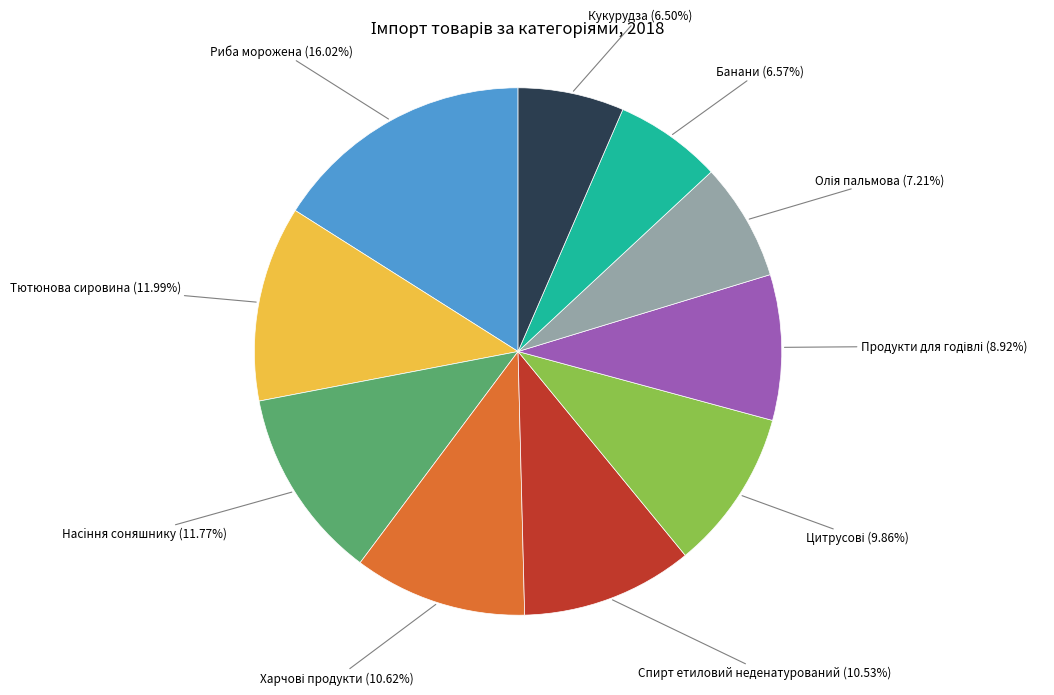

Is there a majority slice in this chart?

No